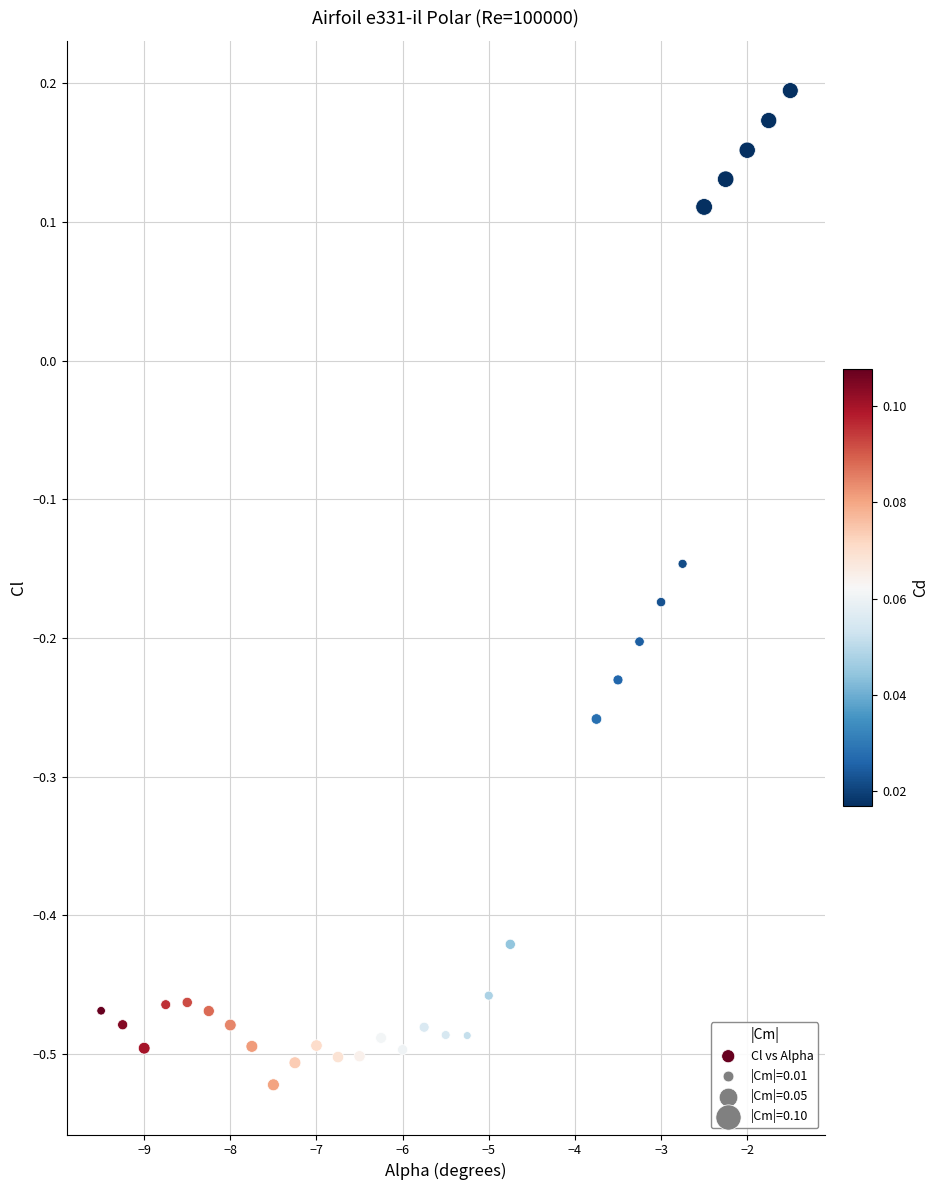

What is the range of X values (max minus min)?

8.0